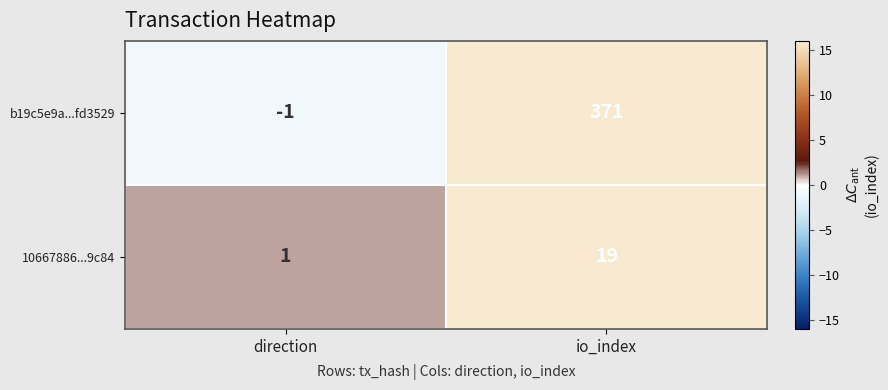

The value of b19c5e9a...fd3529 at io_index is 258. True or false?

False